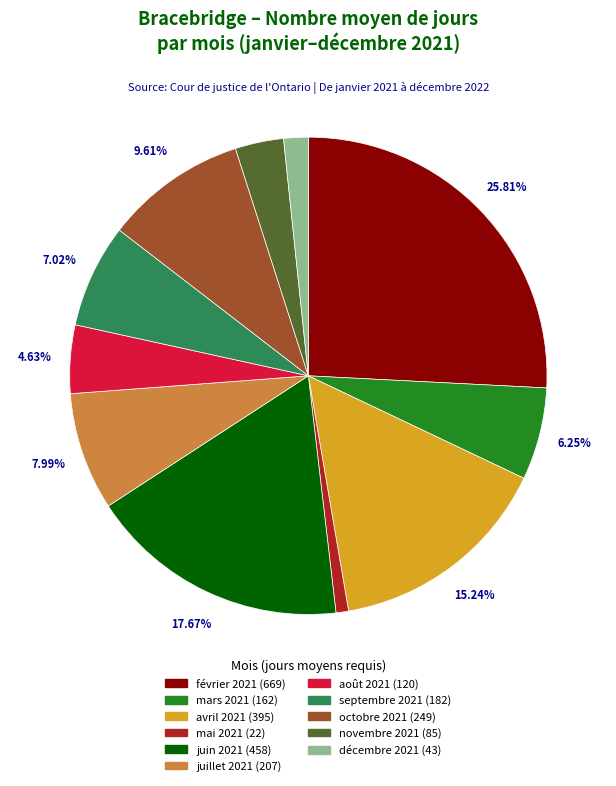

Is there any slice that represents more than half of the pie?

No